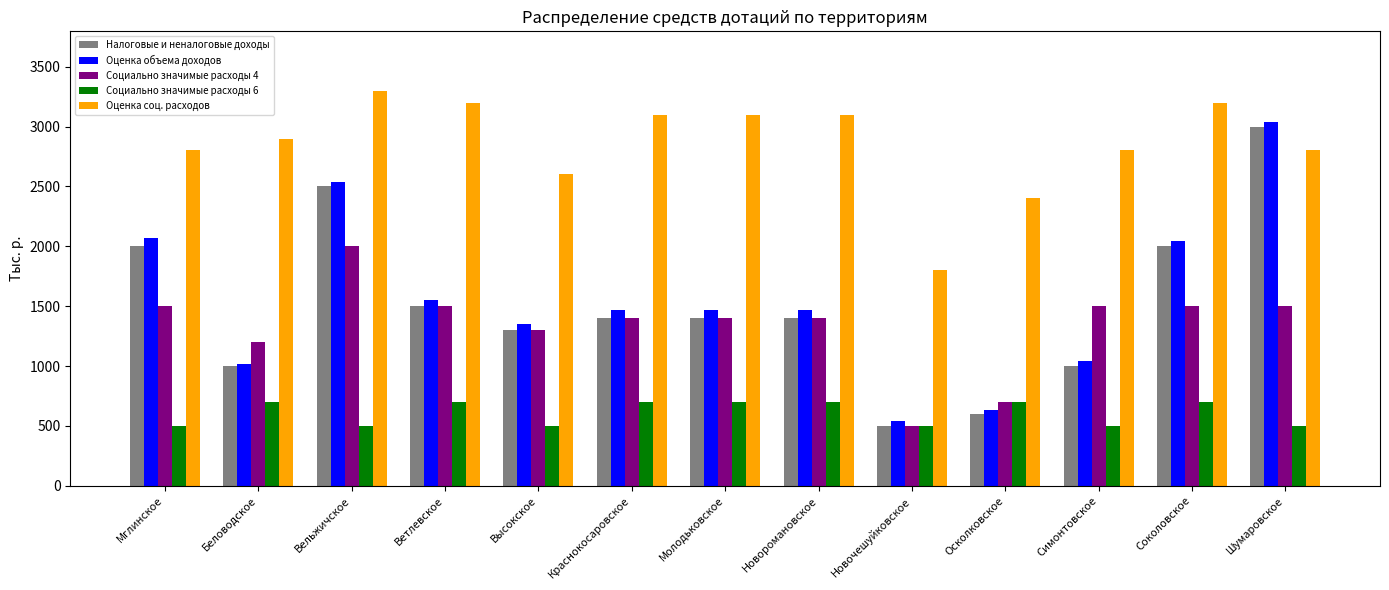

Is it true that Социально значимые расходы 6 equals 784 at Вельжичское?

False